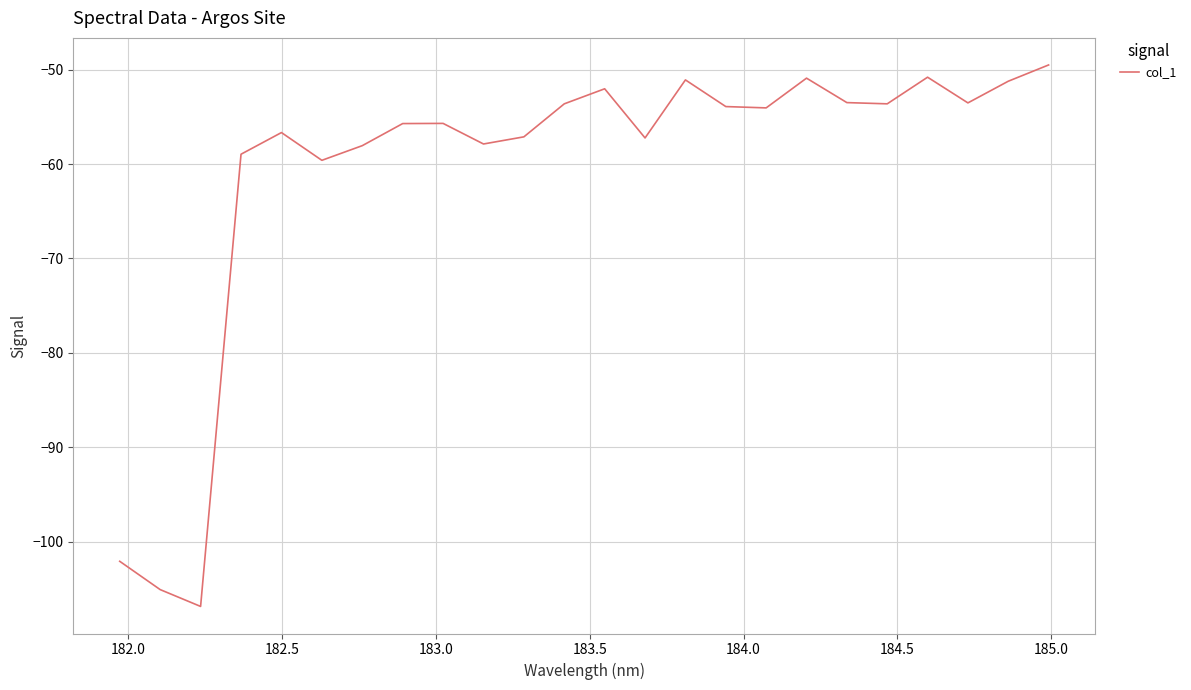

Count the number of categories in the chart.

24